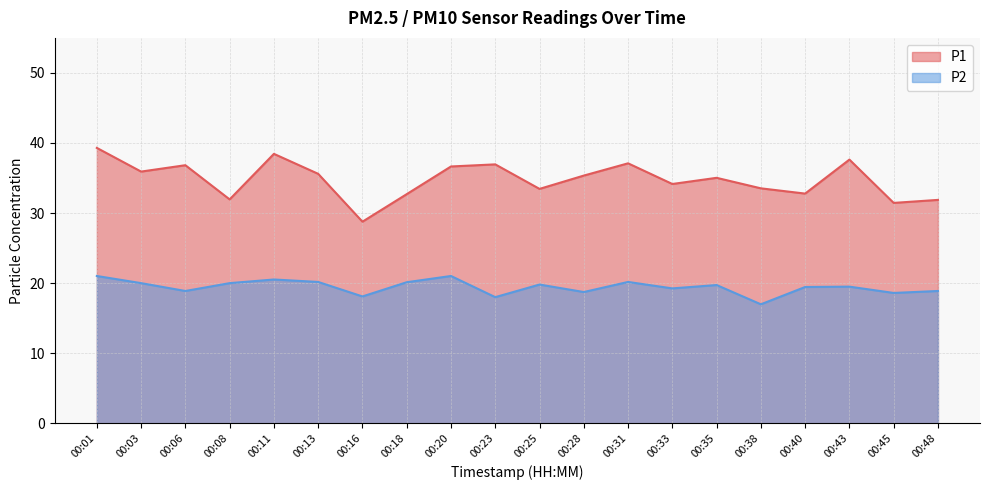

Count the number of data series in this chart.

2